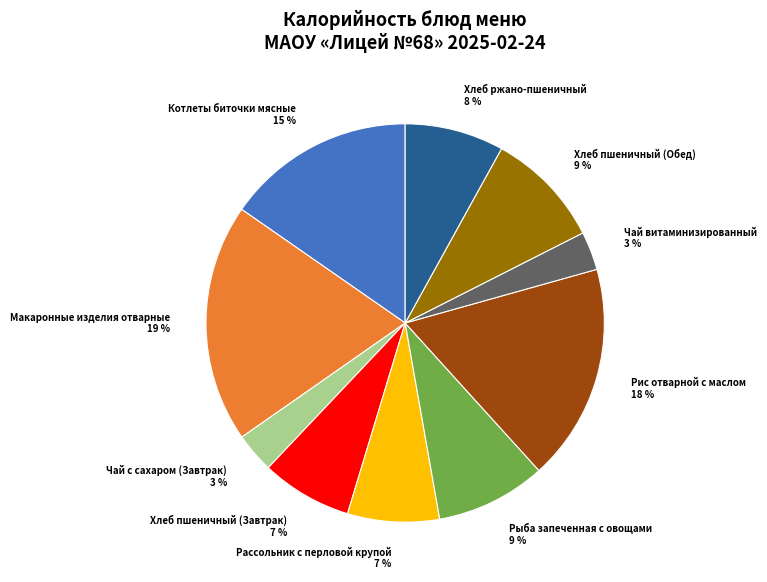

Is there a majority slice in this chart?

No